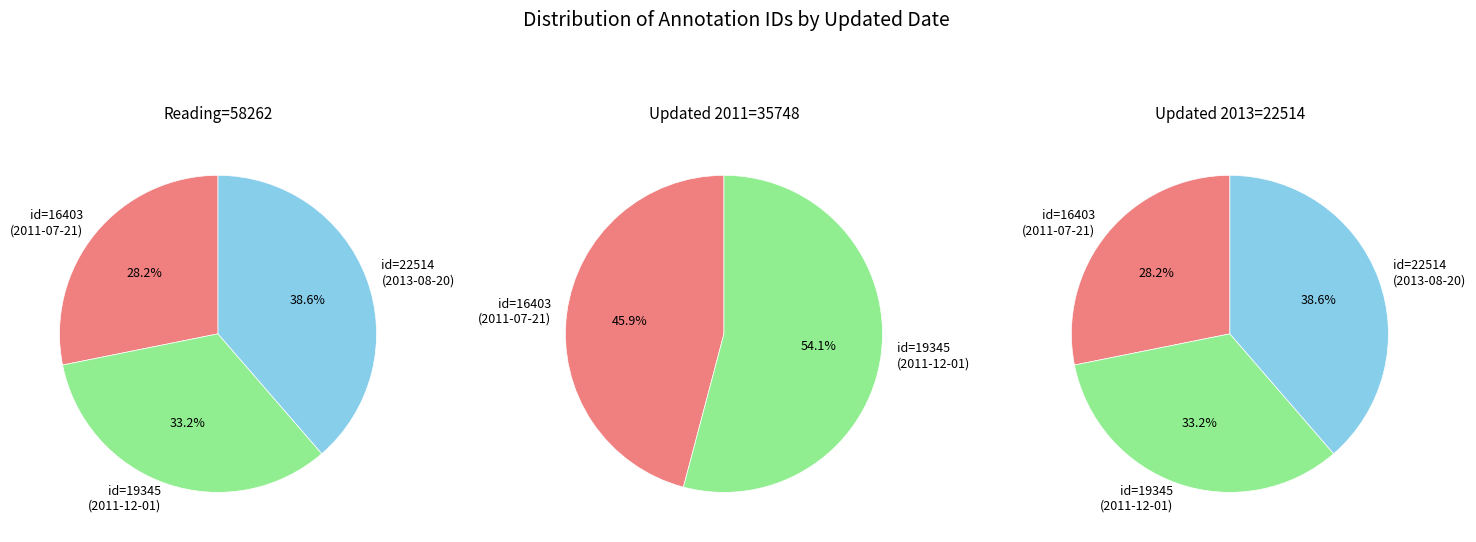

To the nearest percent, what is the average slice percentage?

33%